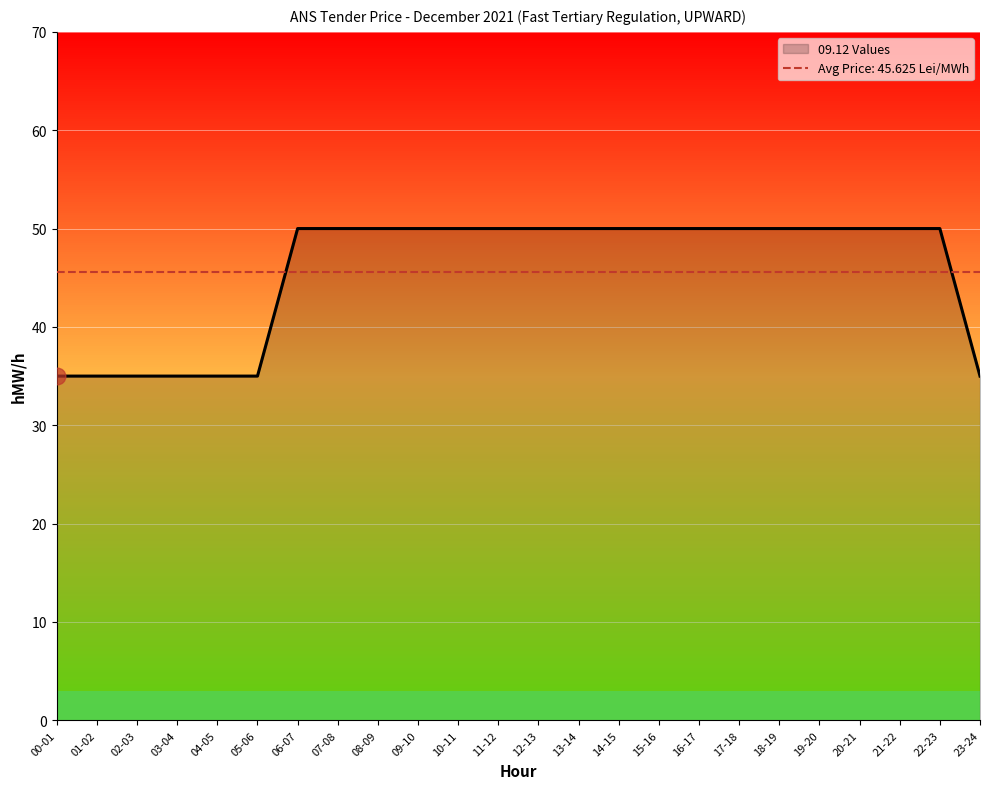

The value at 09-10 is 82. True or false?

False